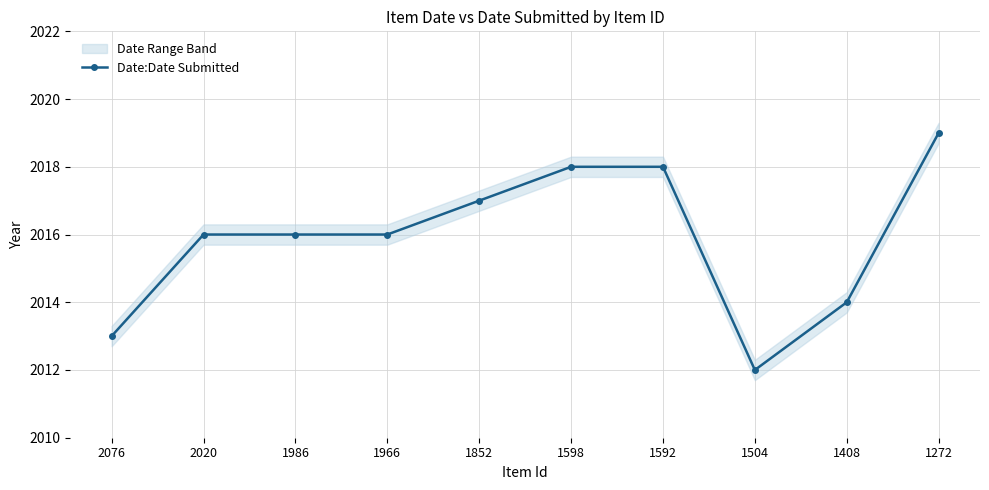

True or false: the data has more than 2 interior local peaks.

False